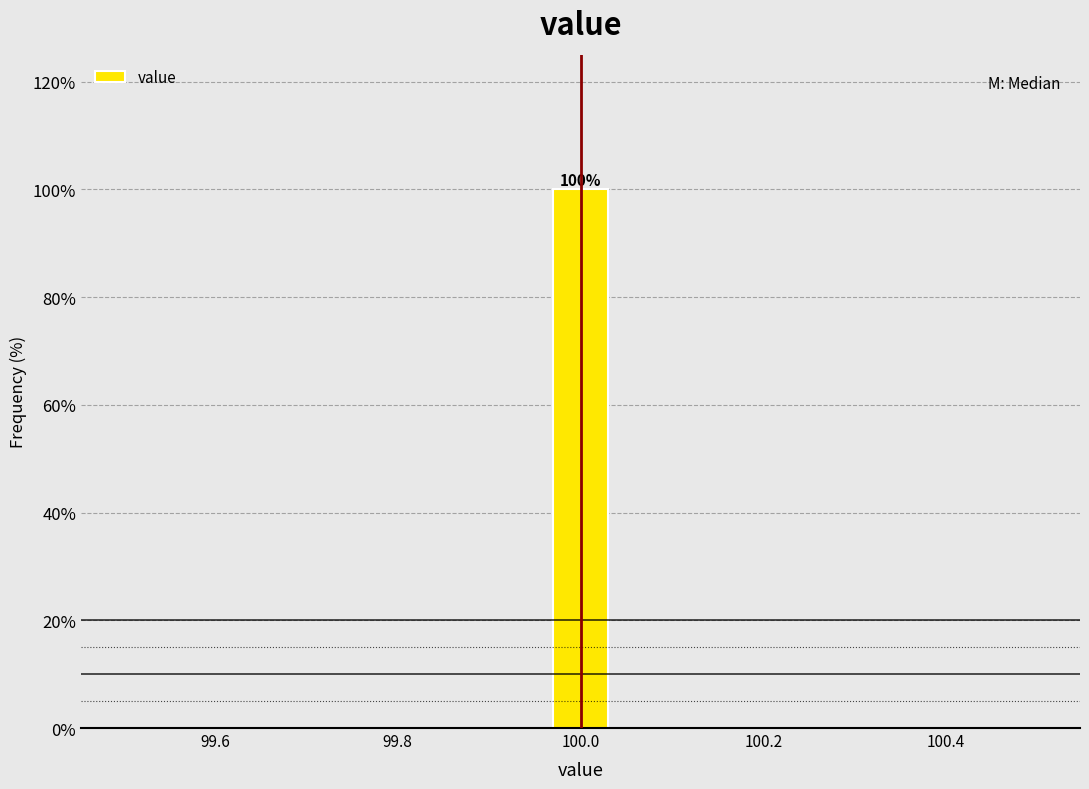

Read against the x-axis, roughly where is the centre of the tallest bar?

100.00